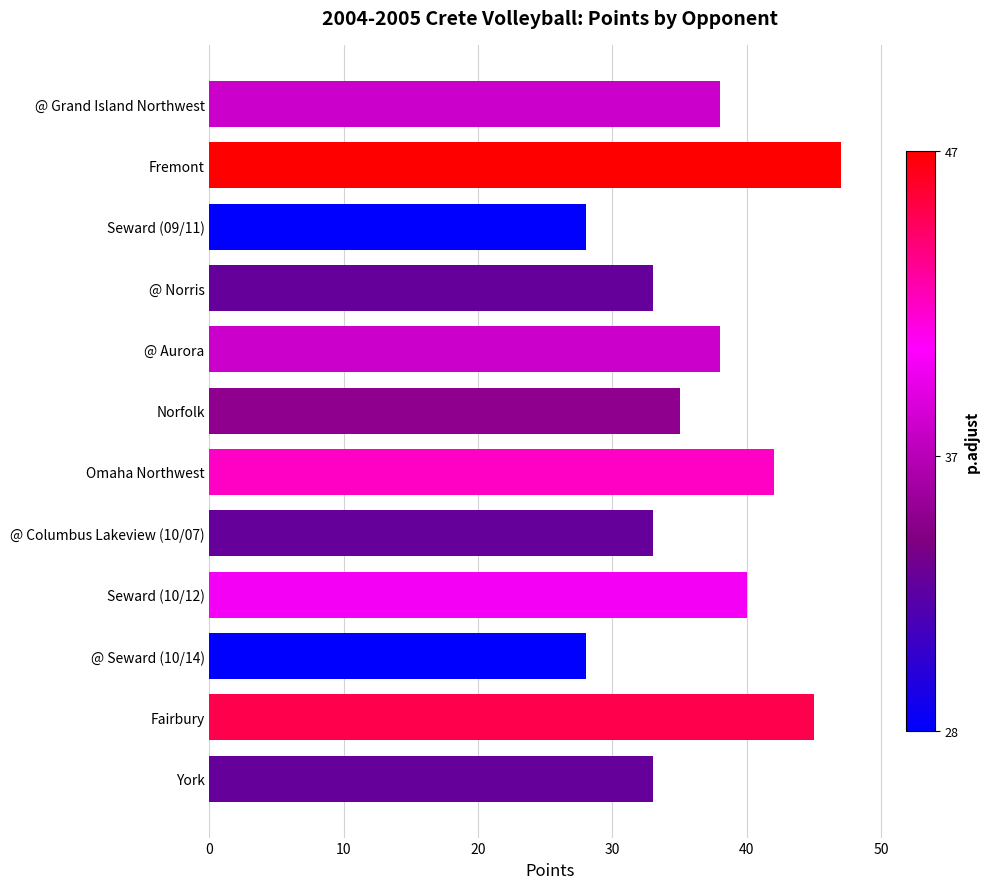

Reading top to bottom, extract all data points from this chart.

38	47	28	33	38	35	42	33	40	28	45	33